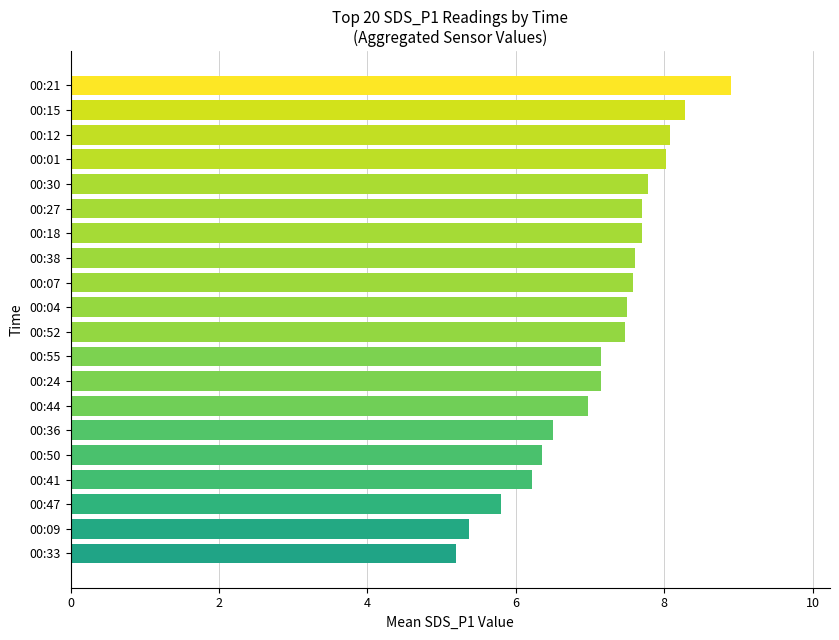

What value does the data have at 00:30?

7.8